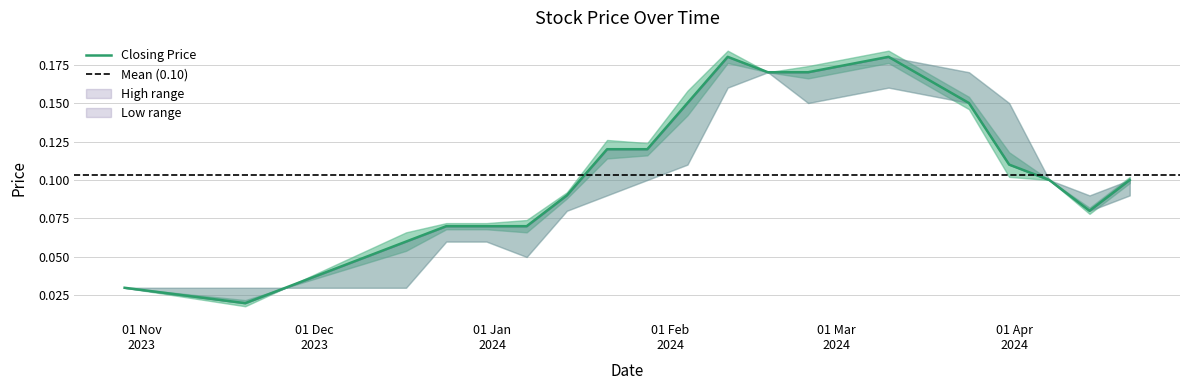

What is the difference between the High values at 18/02/2024 and 17/12/2023?

0.1